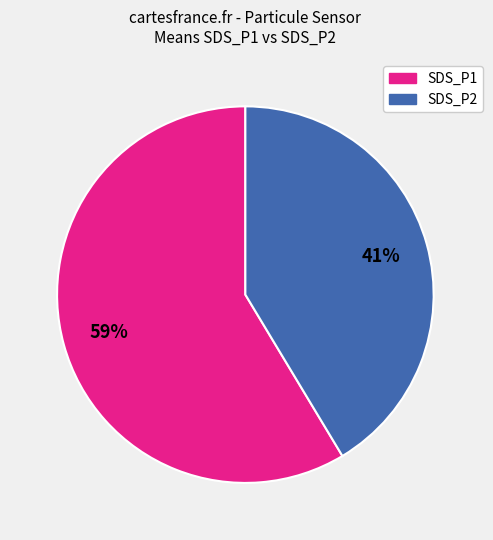

To the nearest percent, what is the average slice percentage?

50%